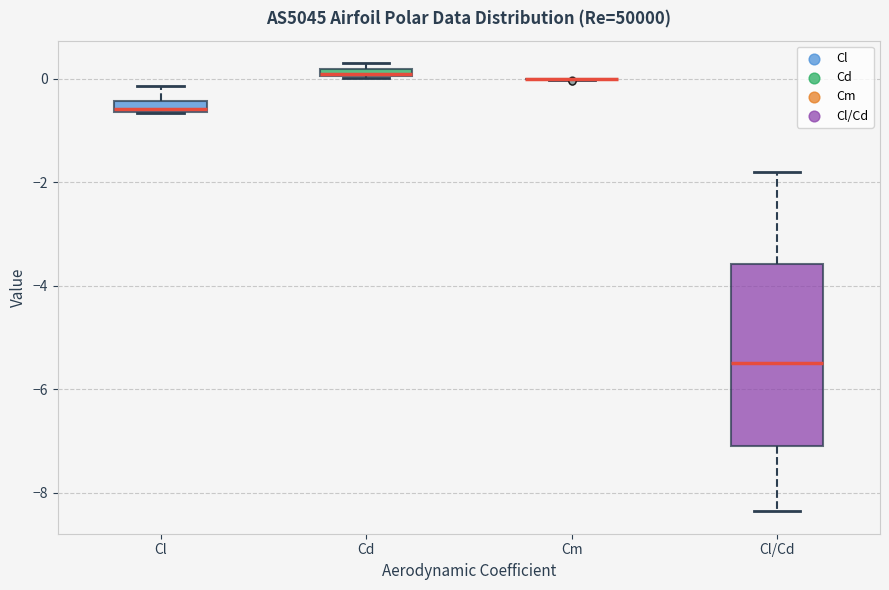

Which box is the tallest, from its lower edge to its upper edge?

Cl/Cd